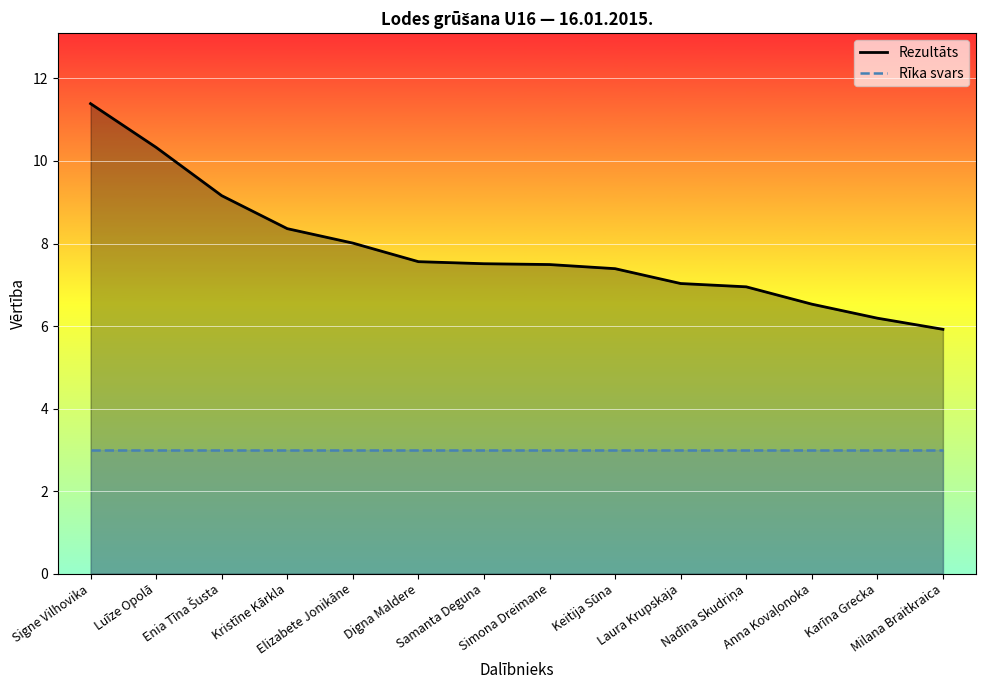

Reading left to right, extract all data points from this chart.

Rezultāts: Signe Vilhovika=11.4	Luīze Opolā=10.3	Enia Tīna Šusta=9.2	Kristīne Kārkla=8.4	Elizabete Jonikāne=8.0	Digna Maldere=7.6	Samanta Deguna=7.5	Simona Dreimane=7.5	Keitija Sūna=7.4	Laura Krupskaja=7.0	Nadīna Skudriņa=7.0	Anna Kovaļonoka=6.5	Karīna Grecka=6.2	Milana Braitkraica=5.9
Rīka svars: Signe Vilhovika=3.0	Luīze Opolā=3.0	Enia Tīna Šusta=3.0	Kristīne Kārkla=3.0	Elizabete Jonikāne=3.0	Digna Maldere=3.0	Samanta Deguna=3.0	Simona Dreimane=3.0	Keitija Sūna=3.0	Laura Krupskaja=3.0	Nadīna Skudriņa=3.0	Anna Kovaļonoka=3.0	Karīna Grecka=3.0	Milana Braitkraica=3.0